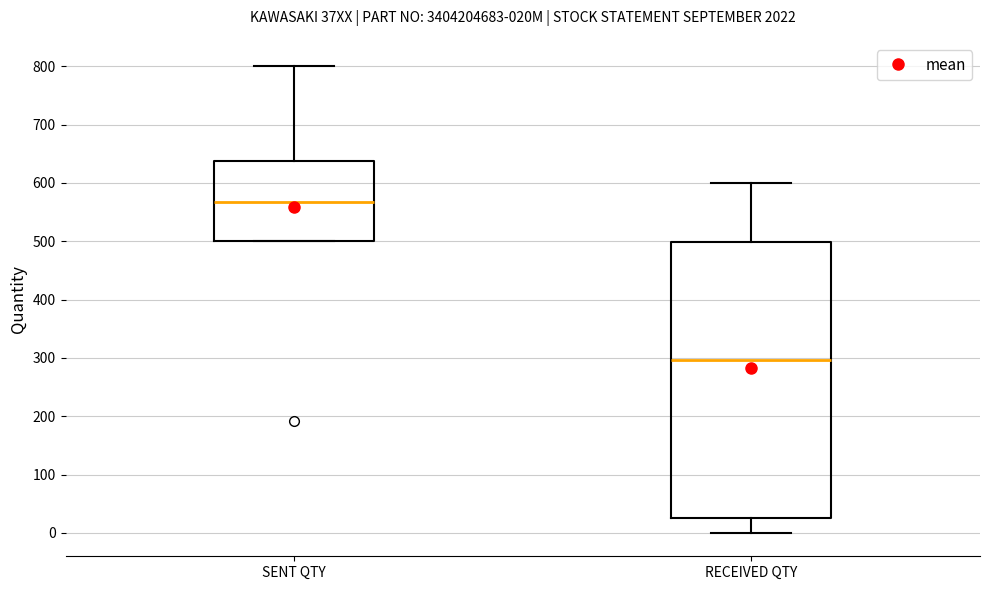

Where does the upper whisker of the box for RECEIVED QTY end on the y-axis? The values are not printed on the chart, so give them approximately, as read against the axis.

600